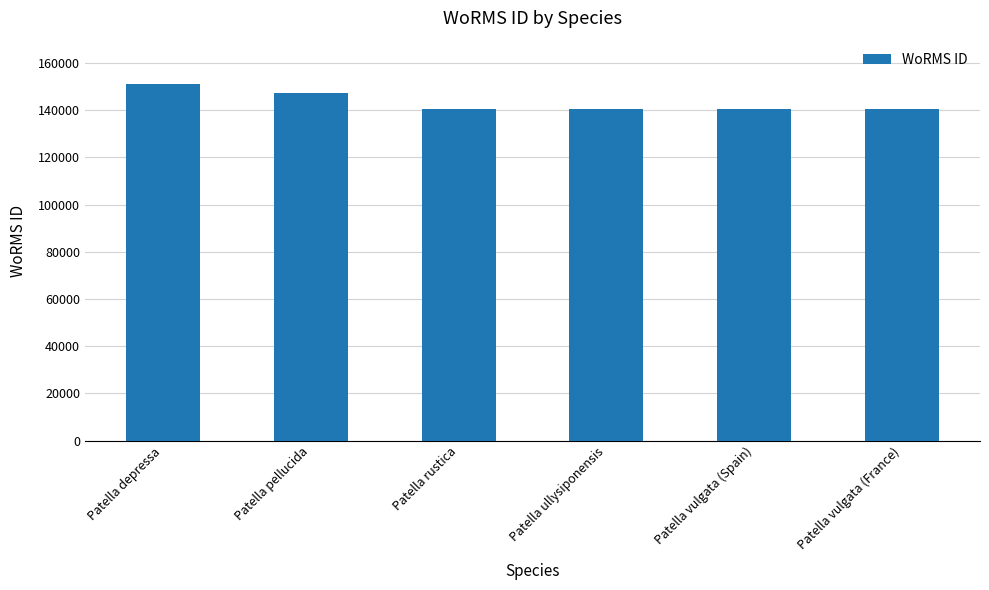

What is the difference between the second highest and minimum values?

6776